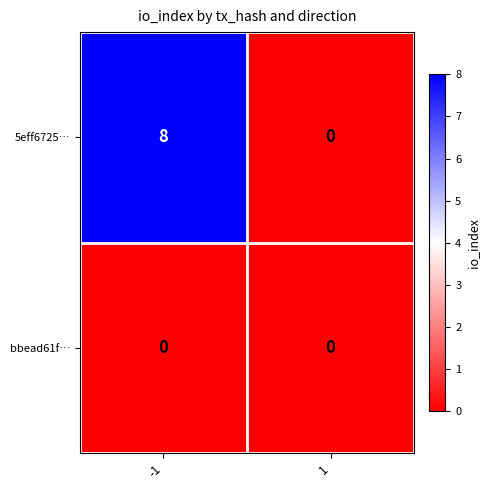

Which series changed the most between -1 and 1?

5eff6725…